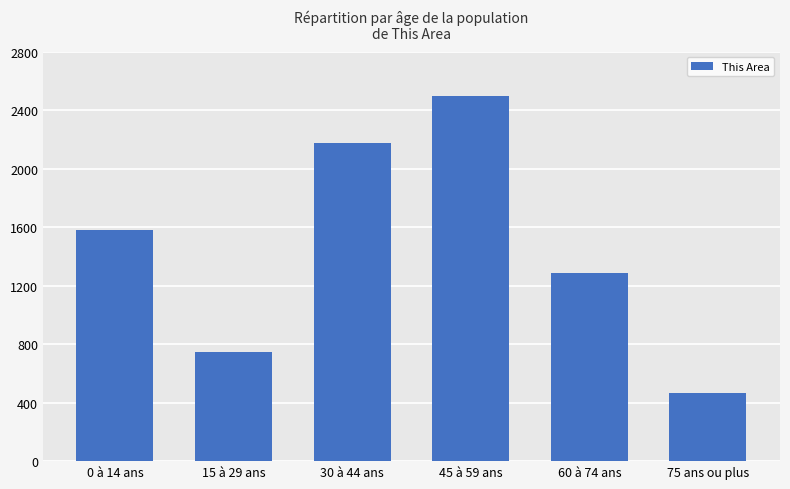

Is it true that the value at 0 à 14 ans is 553?

False